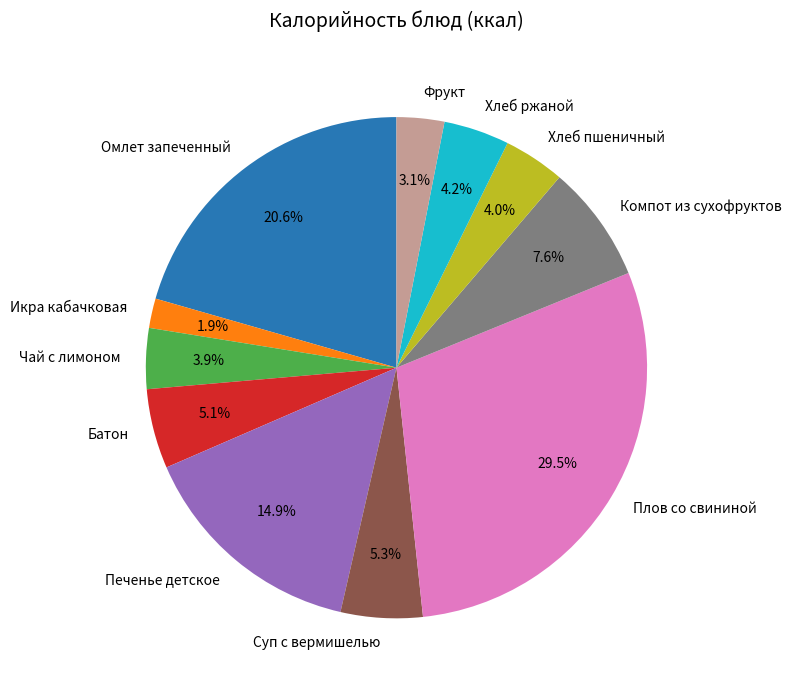

To the nearest percent, what percentage of the pie is Омлет запеченный?

21%